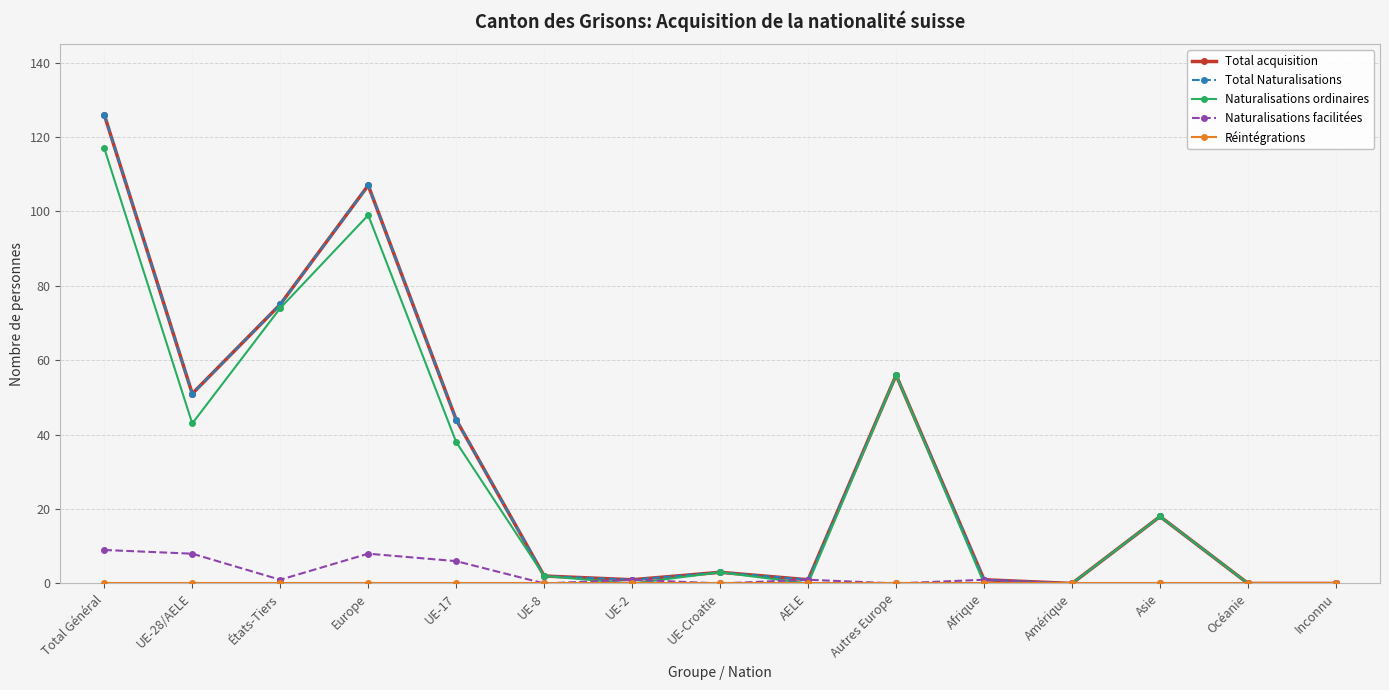

At how many categories does at least one series exceed 7?

7